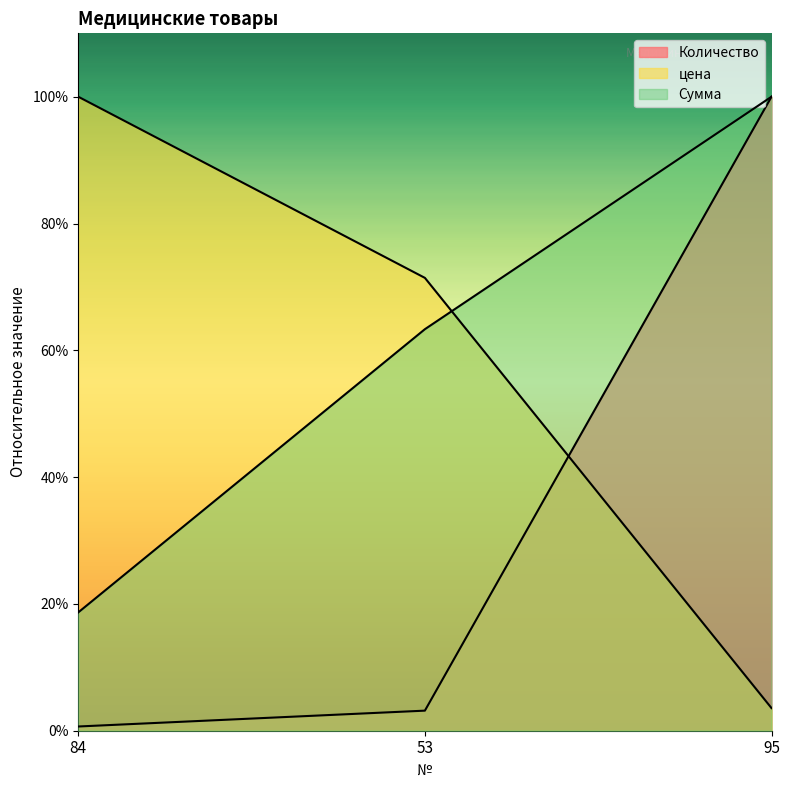

True or false: Количество has a value of 4.4 at 53.

False